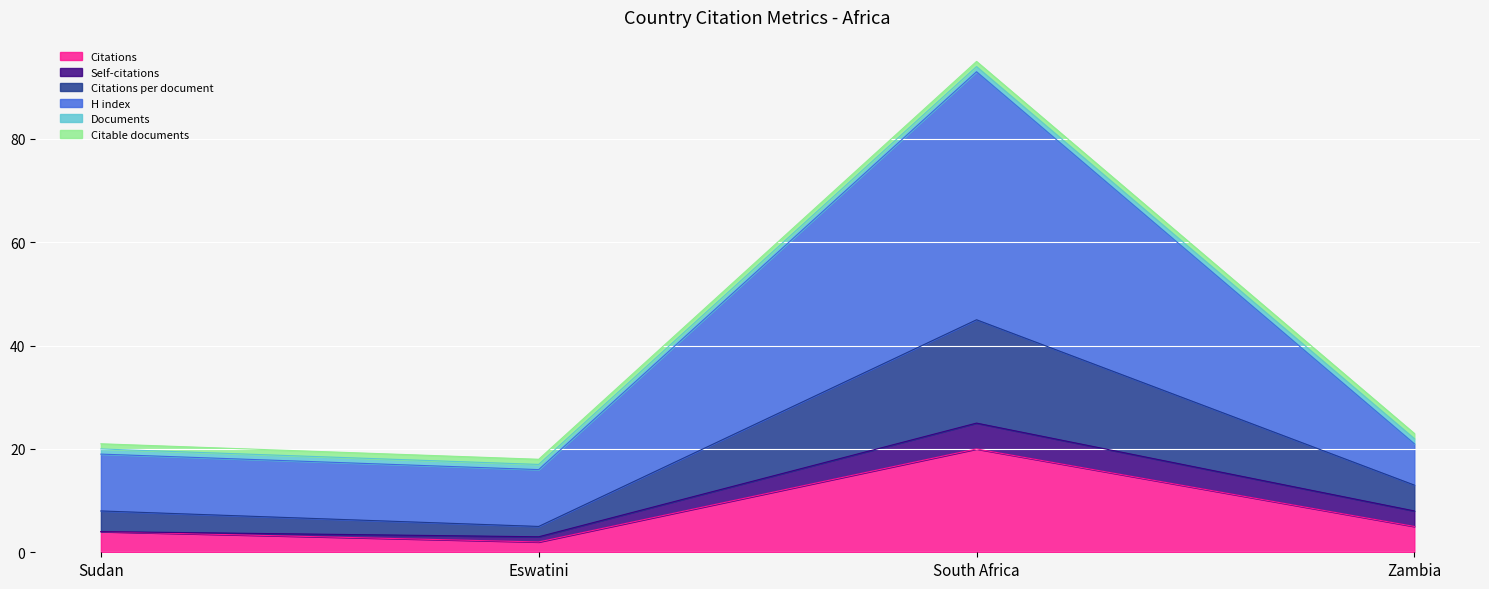

Does the chart display data point markers on the line(s)?

No